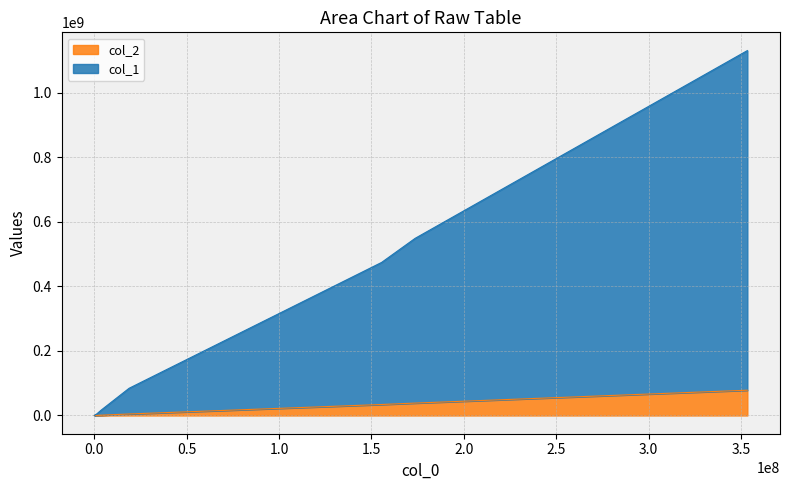

At how many categories does at least one series exceed 651218842?

1